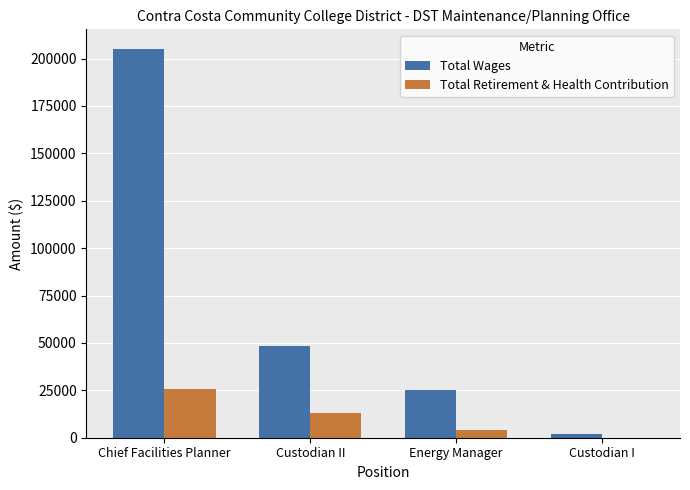

Is the value of Total Retirement & Health Contribution at Chief Facilities Planner greater than the value of Total Wages at Custodian II?

No